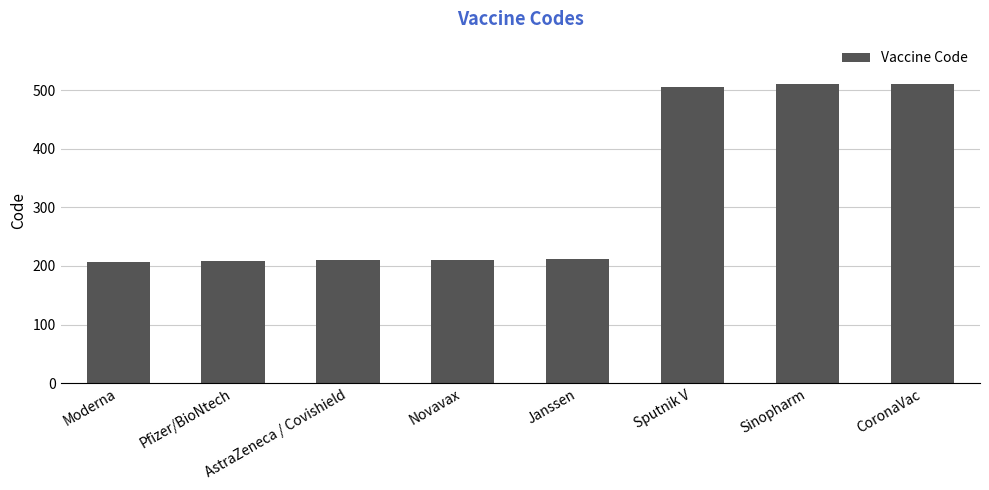

The chart shows a value of 278 at Pfizer/BioNtech. True or false?

False